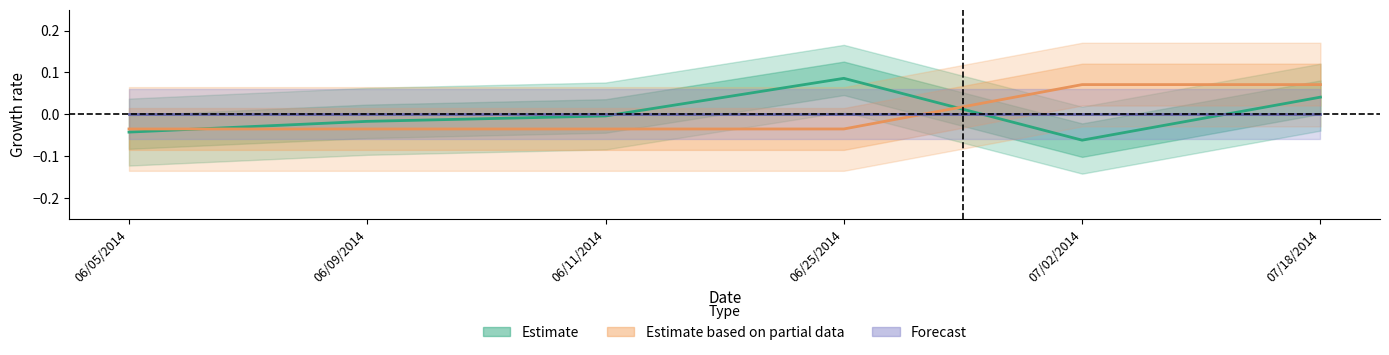

Is this an area chart (filled region under the line)?

No